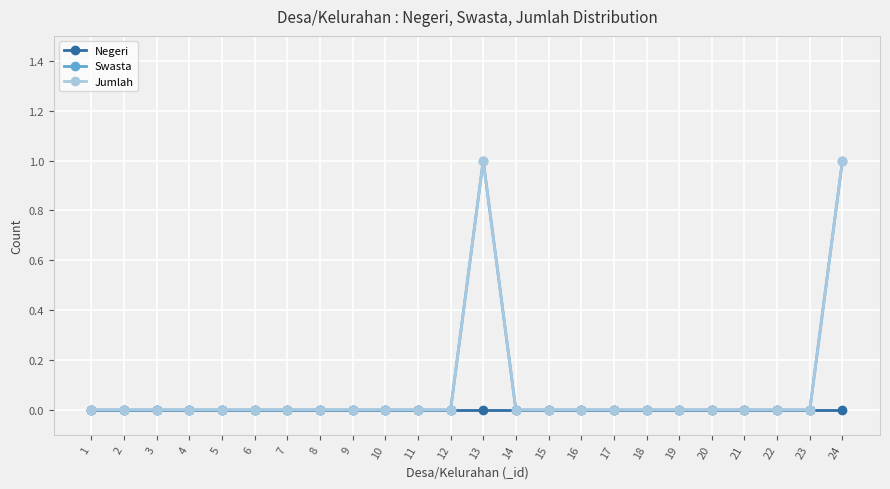

Which series has the largest total across all categories?

Swasta